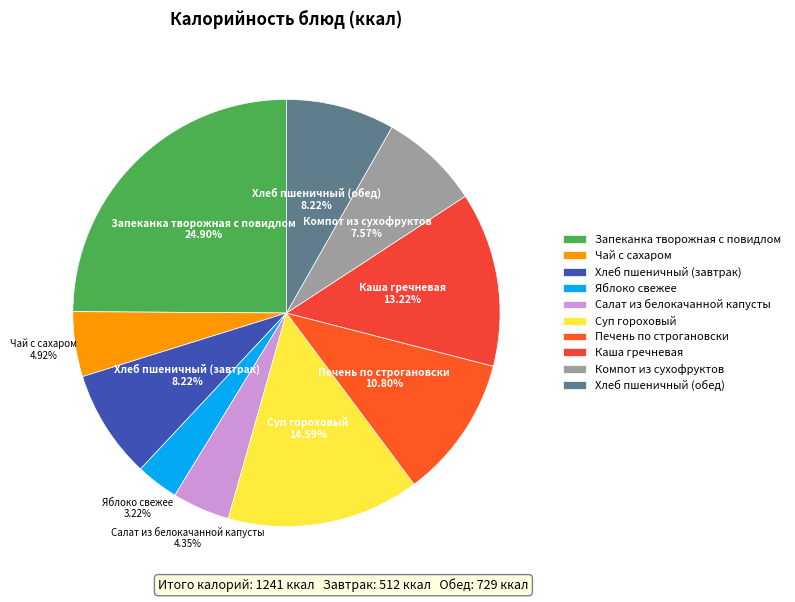

To the nearest percent, what is the average slice percentage?

10%